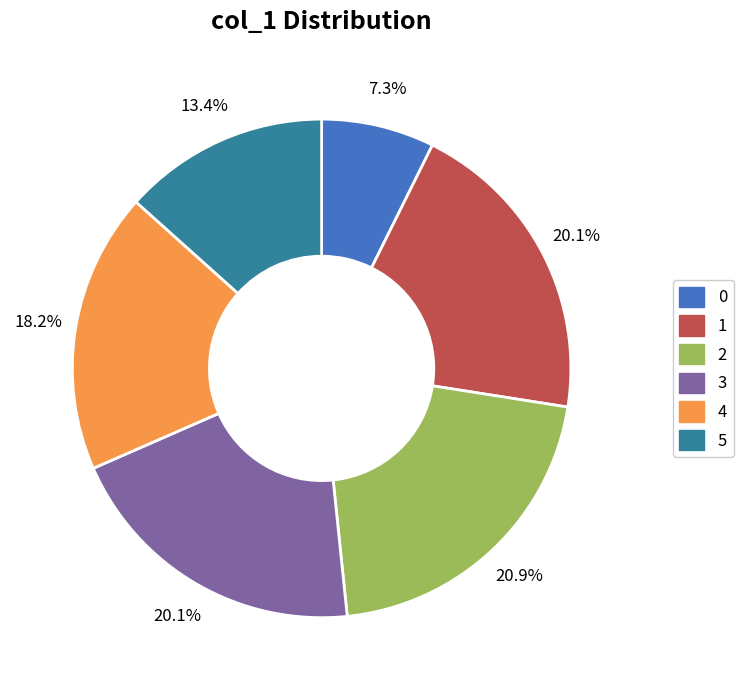

What is the largest slice in the pie chart?

2